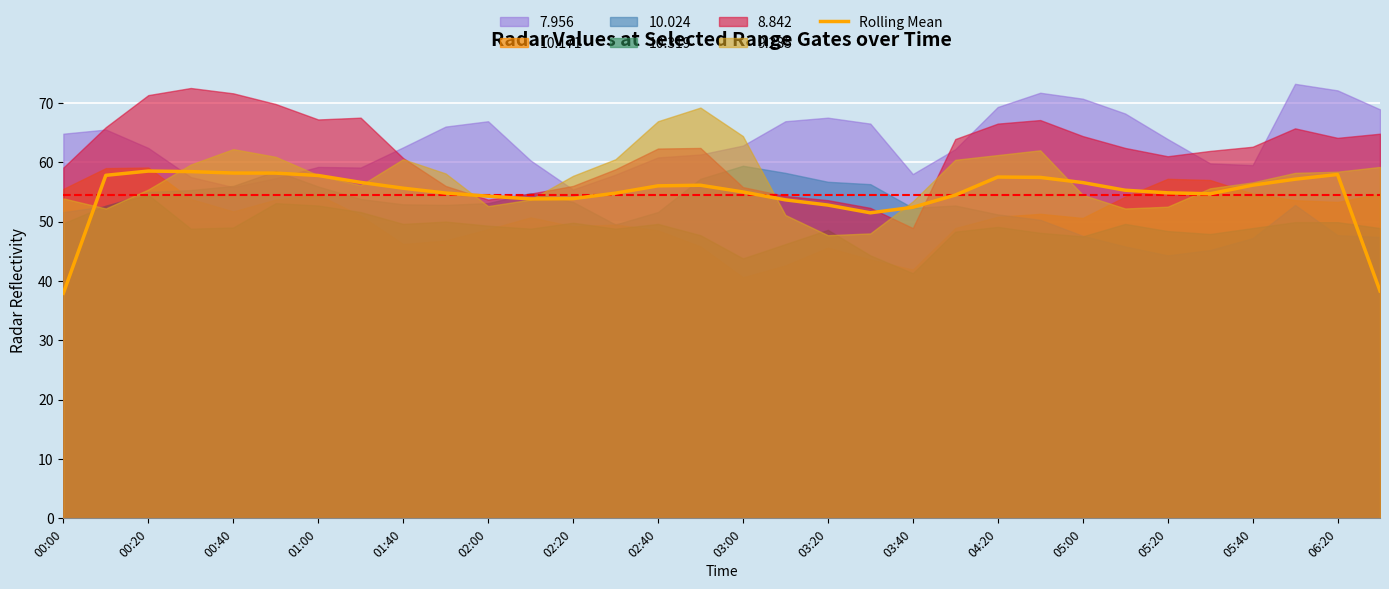

True or false: Rolling Mean has a value of 37.9 at 00:00.

True